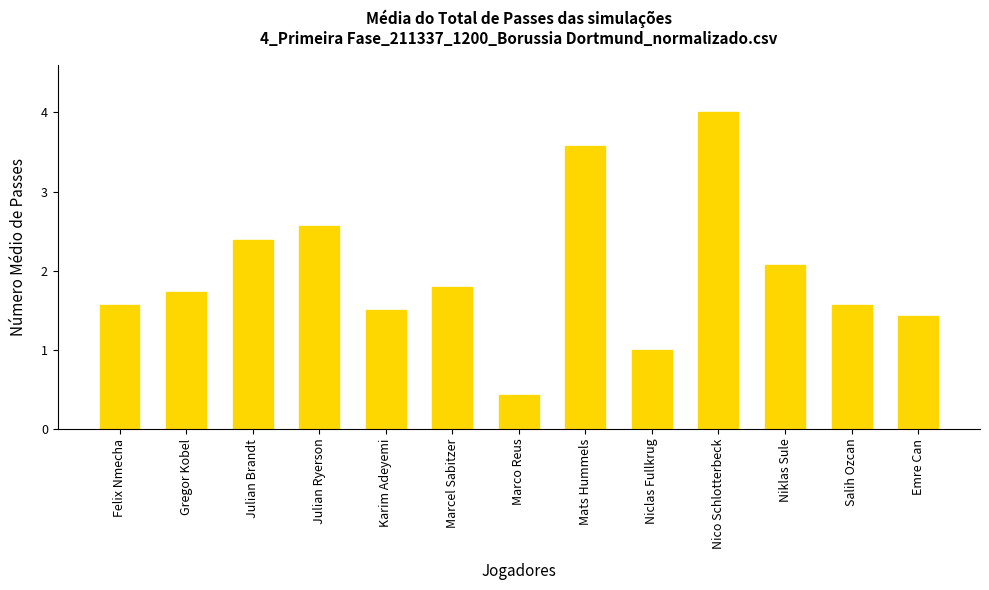

What is the value of the 5th bar from the left?

1.5